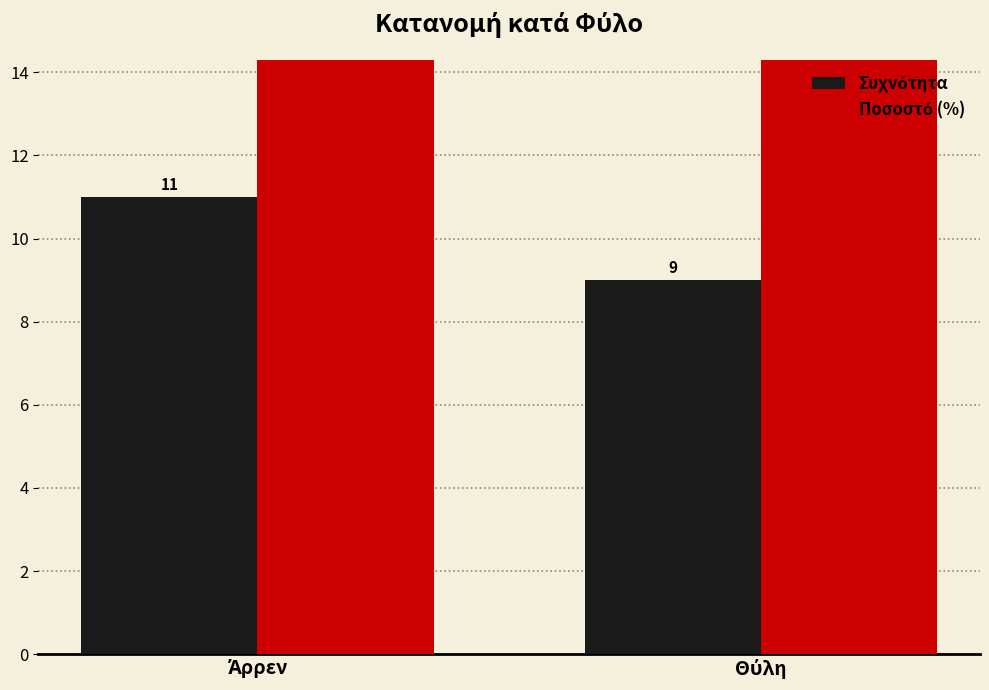

Which series changed the most between Άρρεν and Θύλη?

Ποσοστό (%)